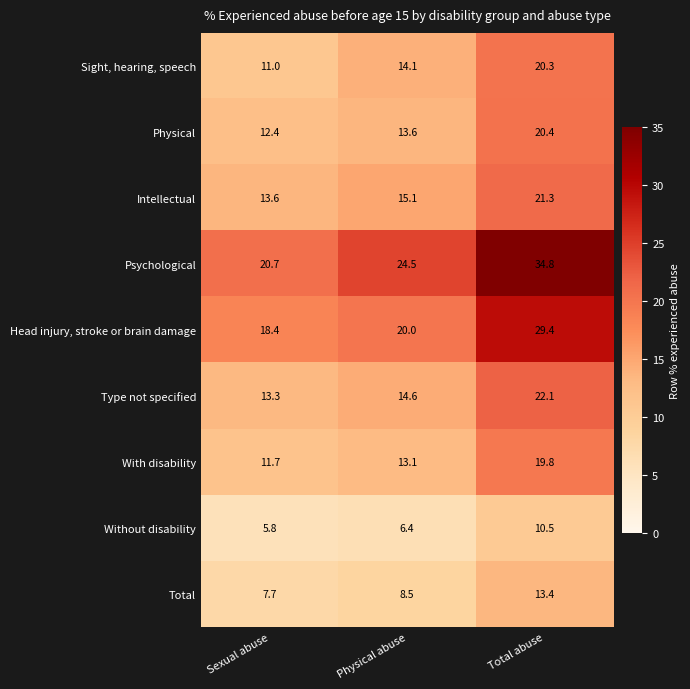

Reading right to left, what are all the values shown in this chart?

Sight, hearing, speech: 20.3	14.1	11.0
Physical: 20.4	13.6	12.4
Intellectual: 21.3	15.1	13.6
Psychological: 34.8	24.5	20.7
Head injury, stroke or brain damage: 29.4	20.0	18.4
Type not specified: 22.1	14.6	13.3
With disability: 19.8	13.1	11.7
Without disability: 10.5	6.4	5.8
Total: 13.4	8.5	7.7